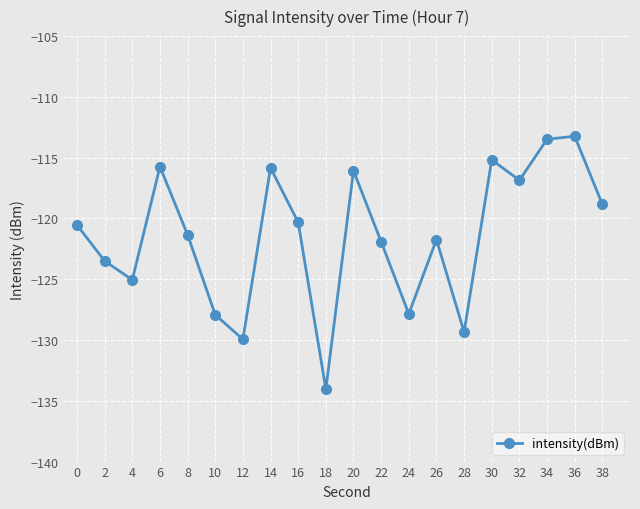

Does the chart have visible grid lines?

Yes